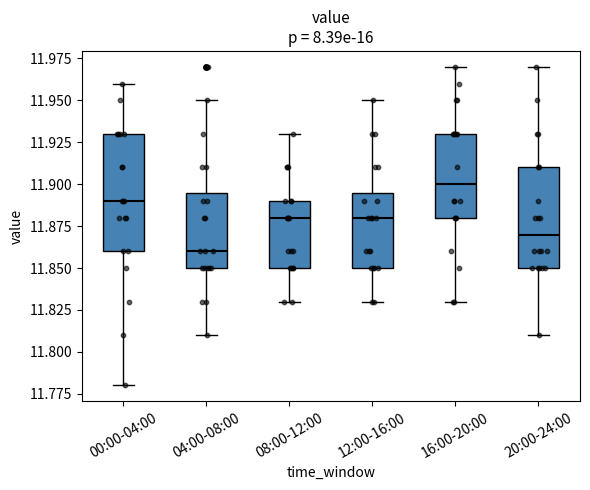

Which box is the tallest, from its lower edge to its upper edge?

00:00-04:00